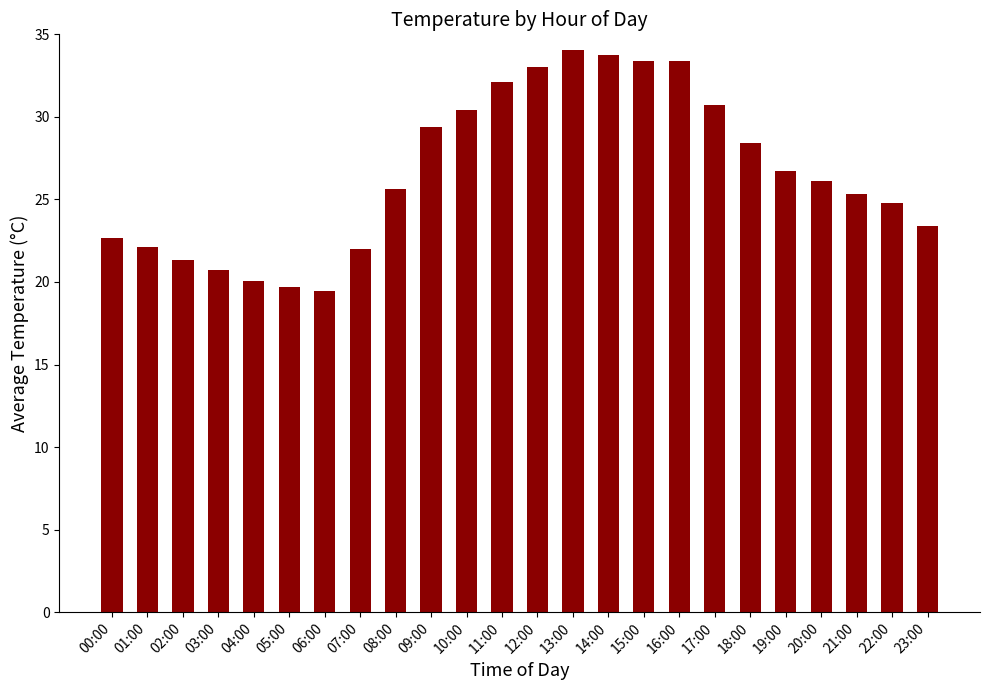

What is the value of the 24th bar from the left?

23.4